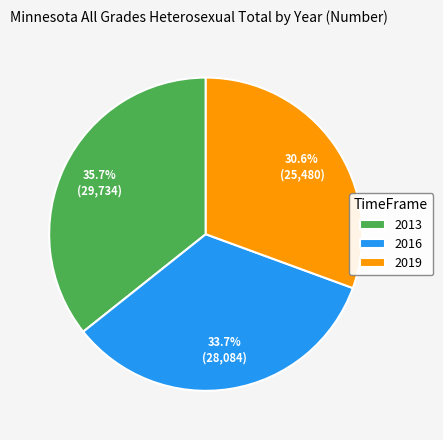

True or false: 2013 accounts for 36% of the total.

True